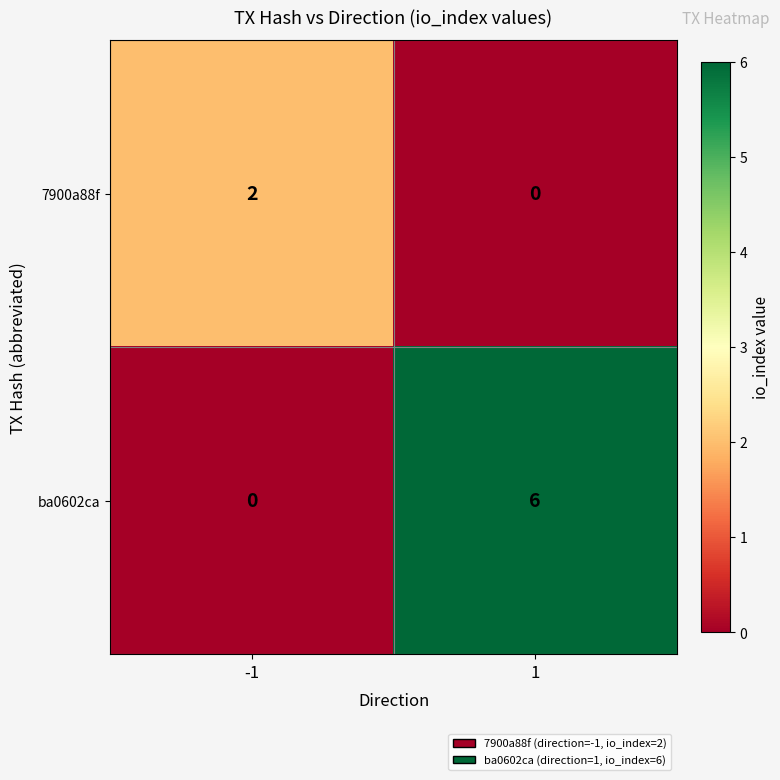

What is the sum of the ba0602ca values at 1 and -1?

6